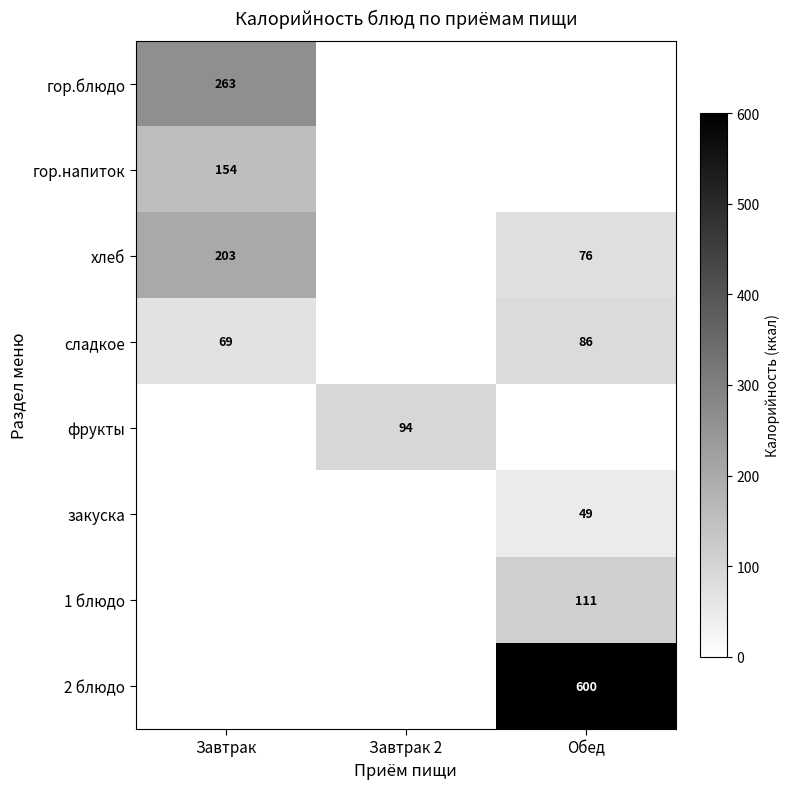

The гор.напиток series shows 101 at Завтрак. True or false?

False